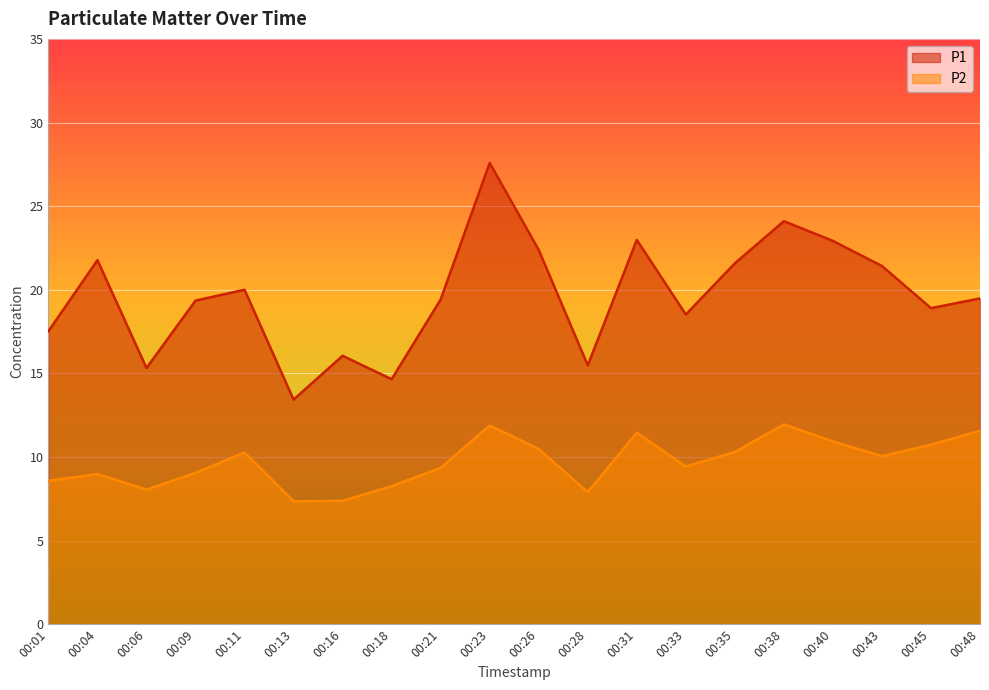

What is the sum of the P2 values at 00:21 and 00:26?

19.8